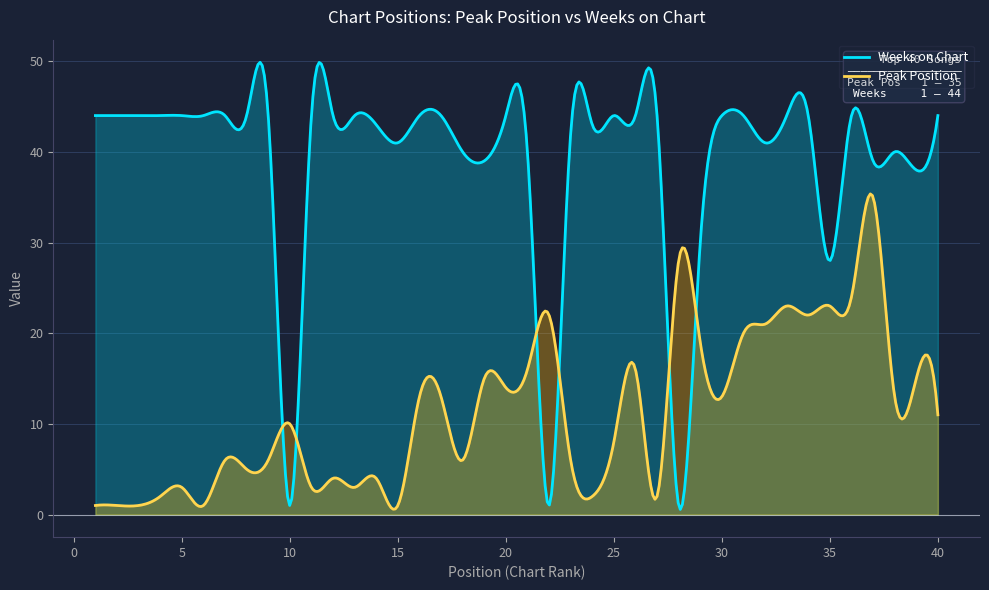

After their last crossing, which series has the higher values: Weeks on Chart or Peak Position?

Weeks on Chart